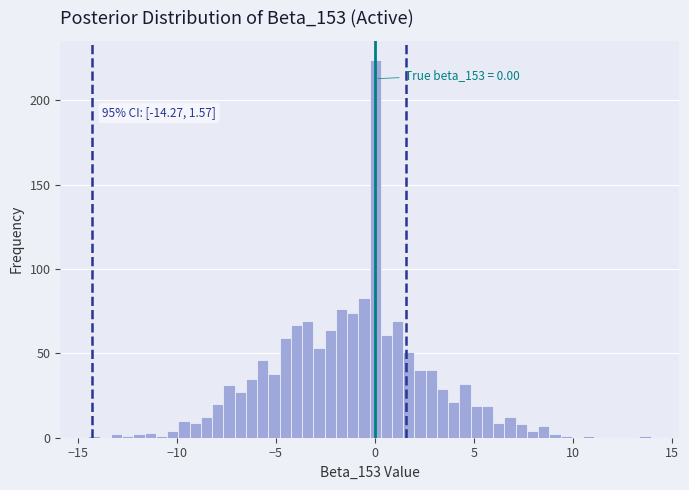

Read against the x-axis, roughly where is the centre of the tallest bar?

0.0